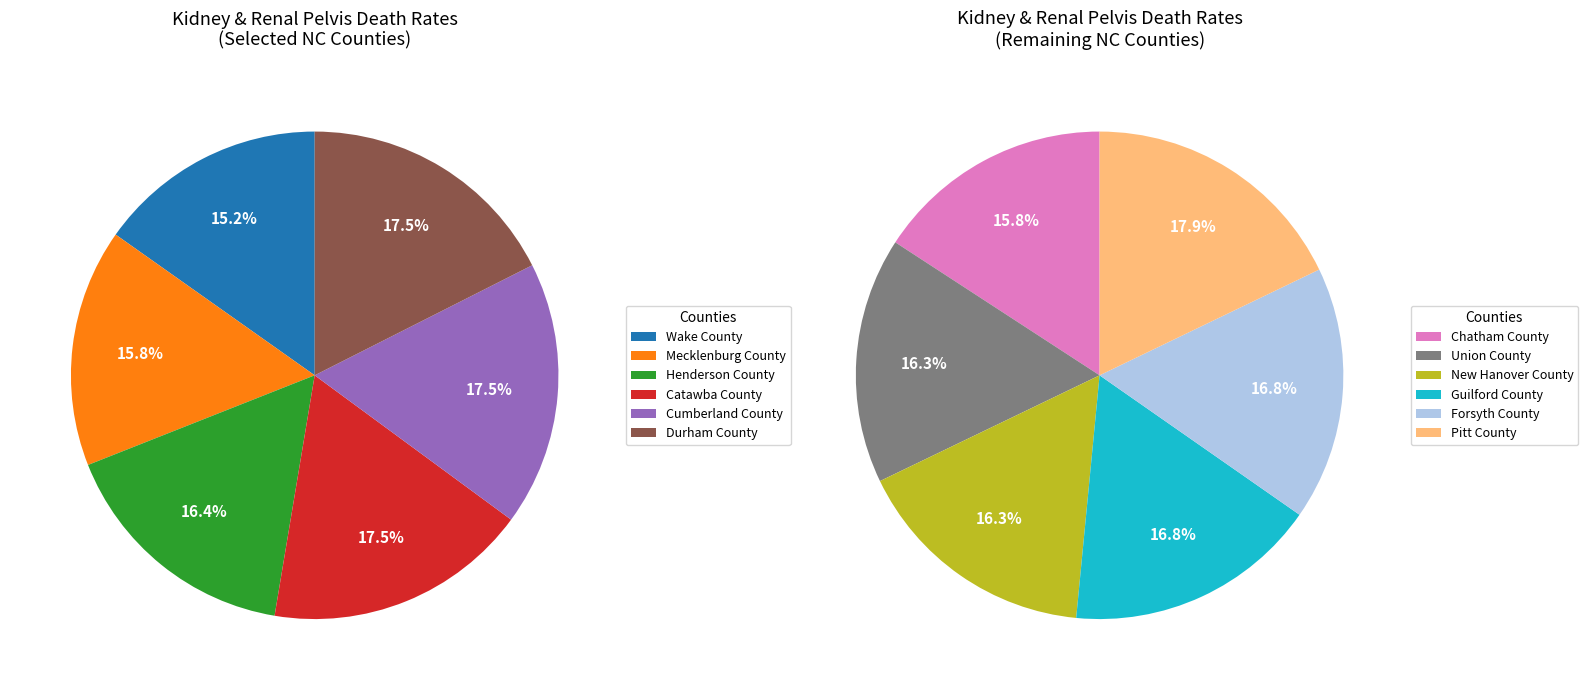

Count the number of slices in the pie.

12